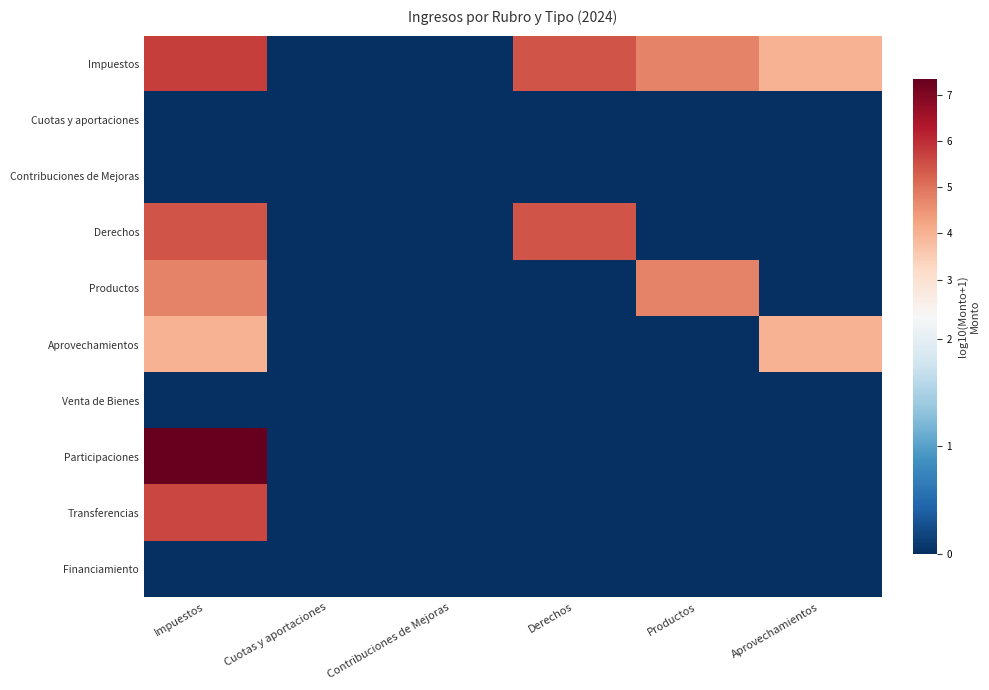

At how many categories does at least one series exceed 6?

1